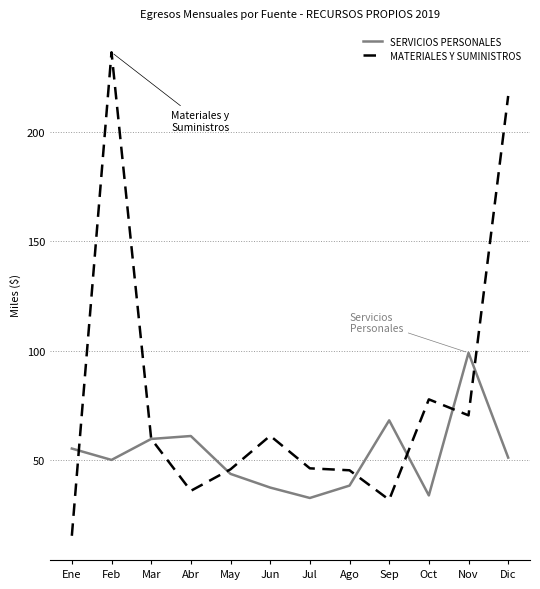

What is the difference between the highest and lowest values at Abr?

25.1